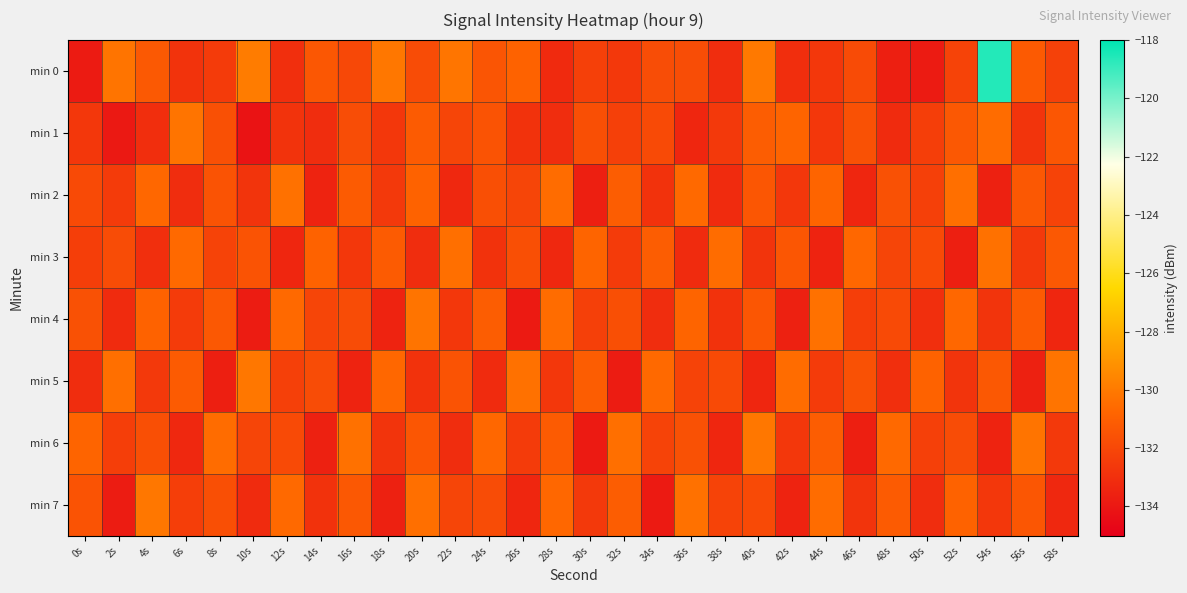

What is the total value across all series at 36s?

-1053.9